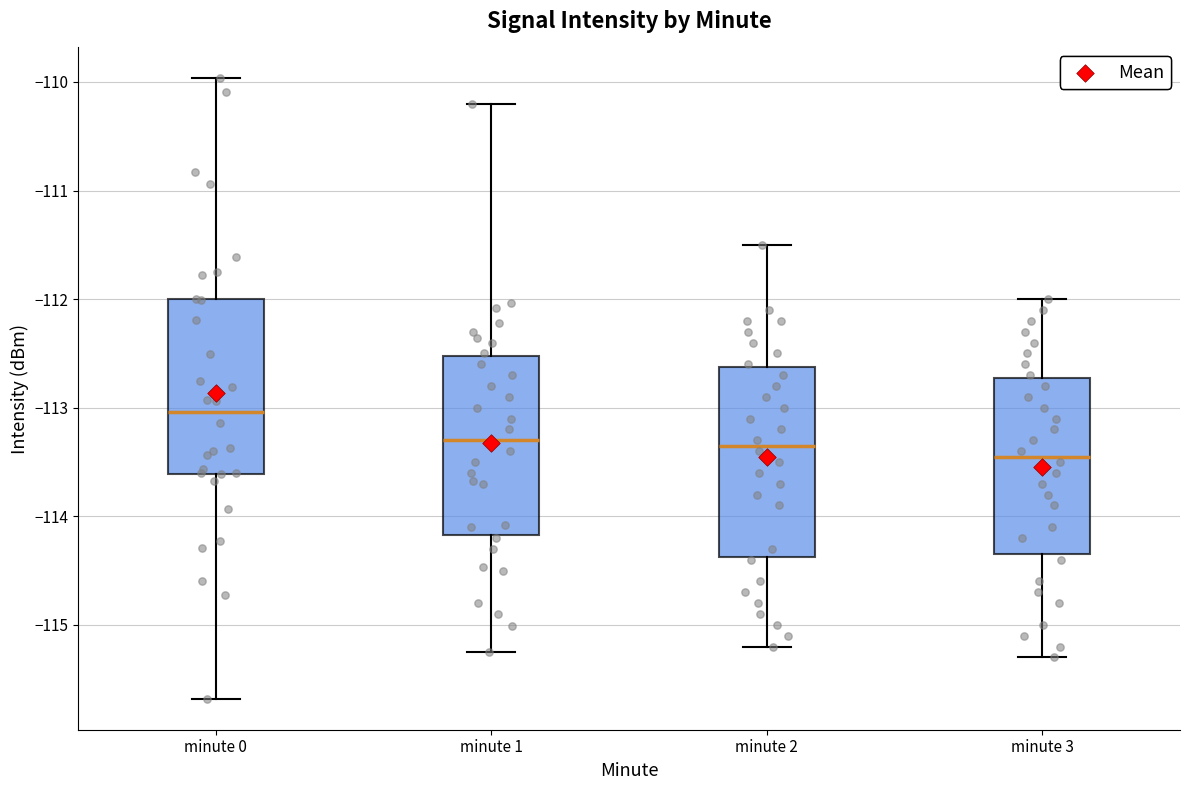

Comparing the boxes themselves (not the whiskers), which one is the tallest?

minute 2